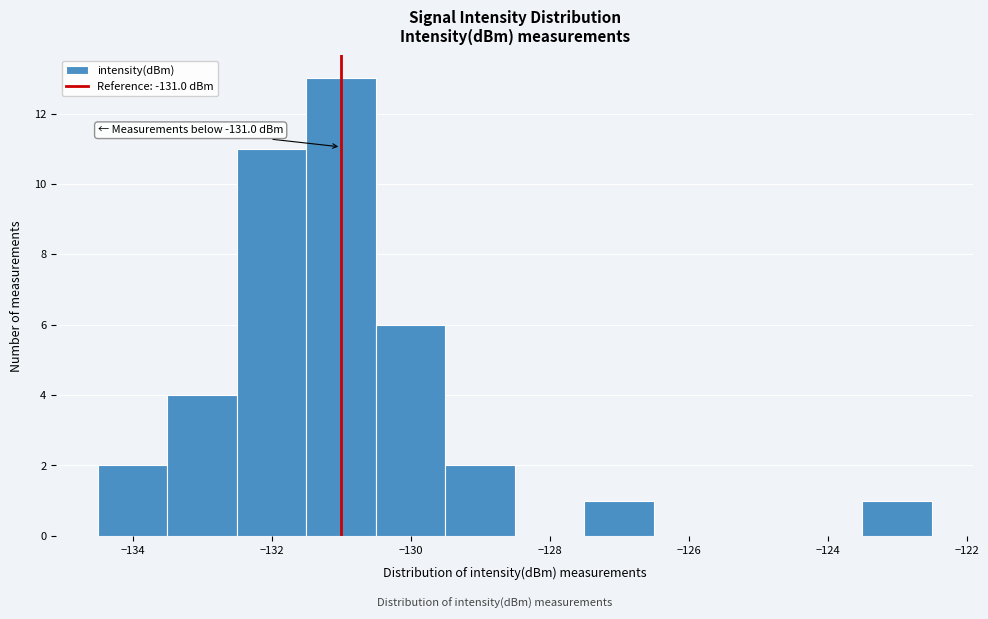

Which range on the x-axis has the tallest bar?

-131.5 to -130.5